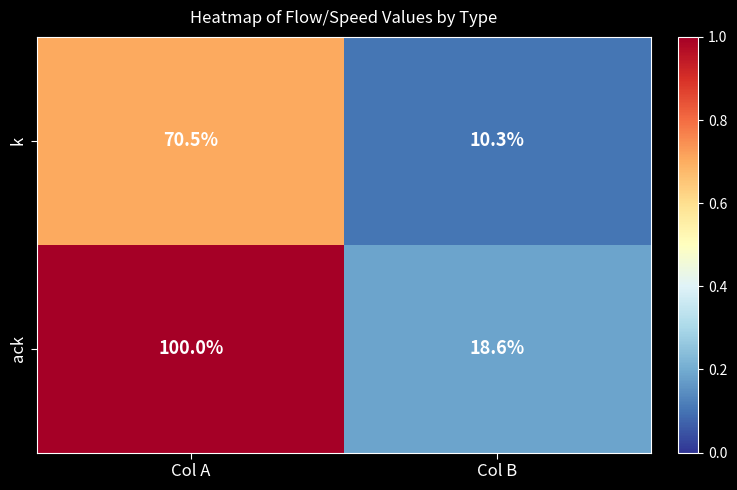

Reading right to left, extract all data points from this chart.

k: Col B=10.3	Col A=70.5
ack: Col B=18.6	Col A=100.0